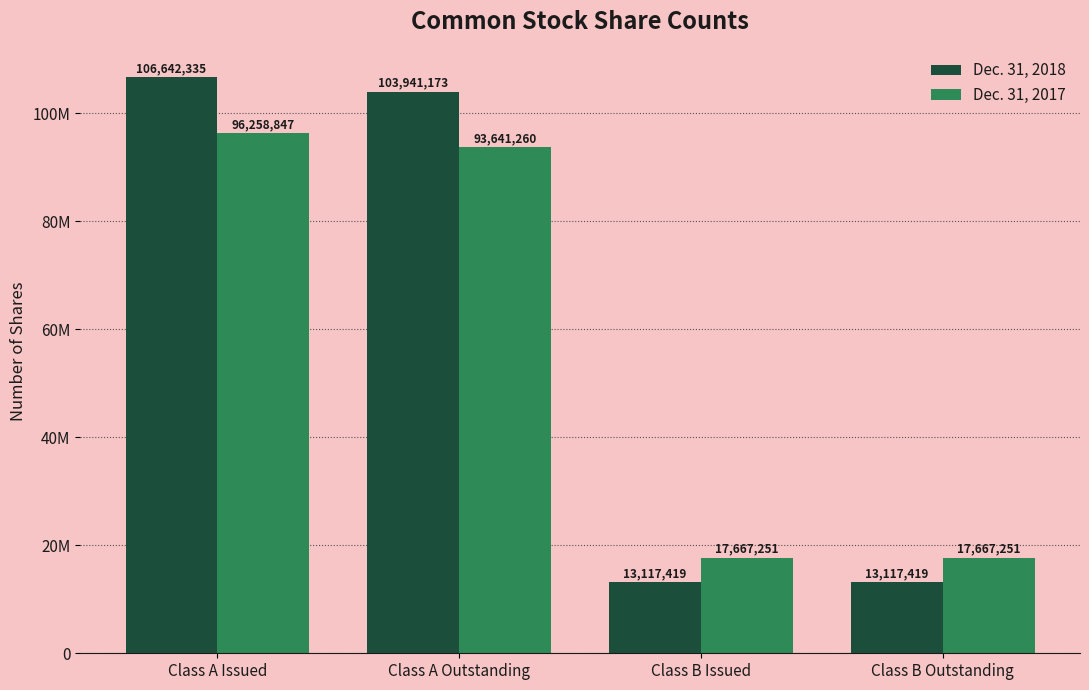

At which label does Dec. 31, 2018 first exceed 103941173?

Class A Issued